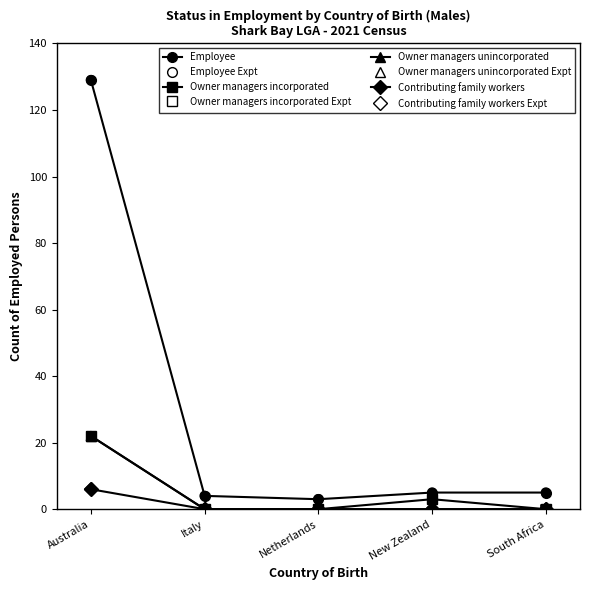

What is the difference between the highest and lowest values at Italy?

4